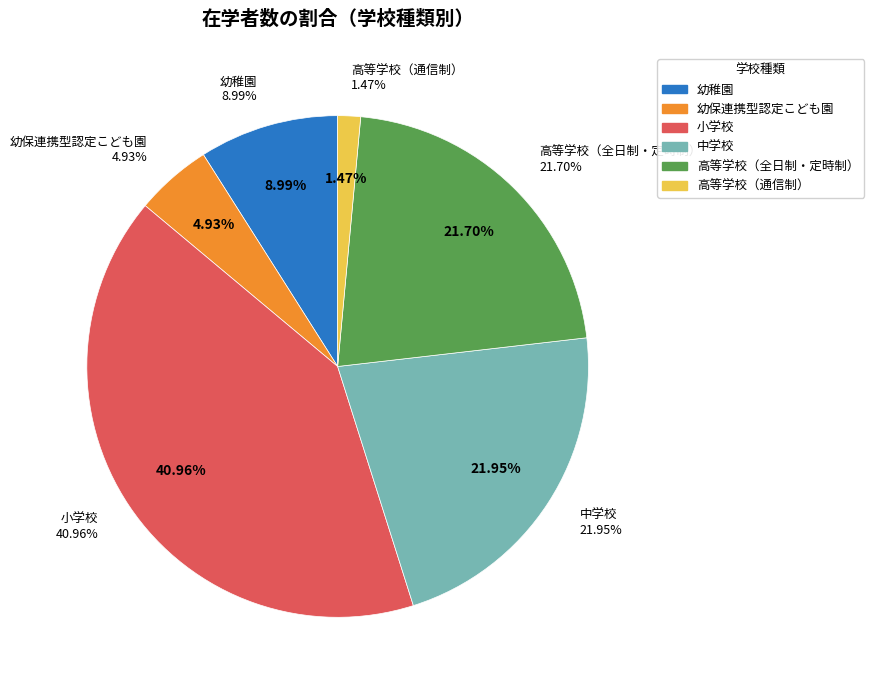

To the nearest percent, what is the difference between the largest and smallest slice percentages?

39%